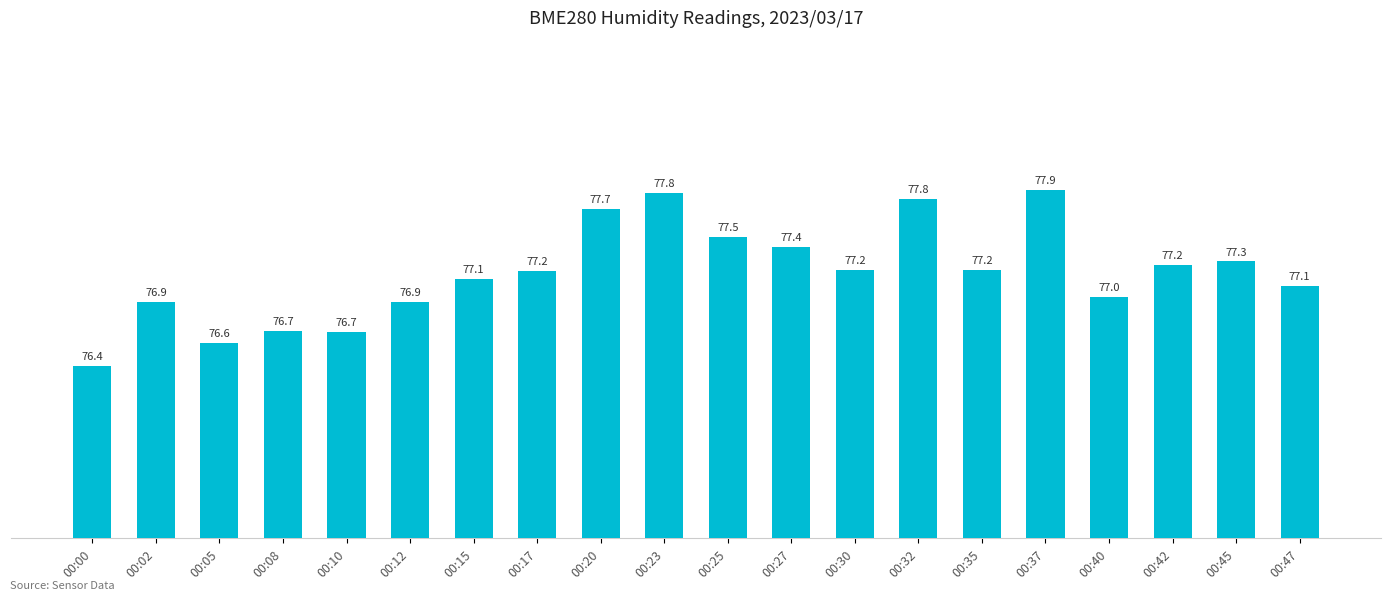

Which category has the lowest value across all series?

00:00